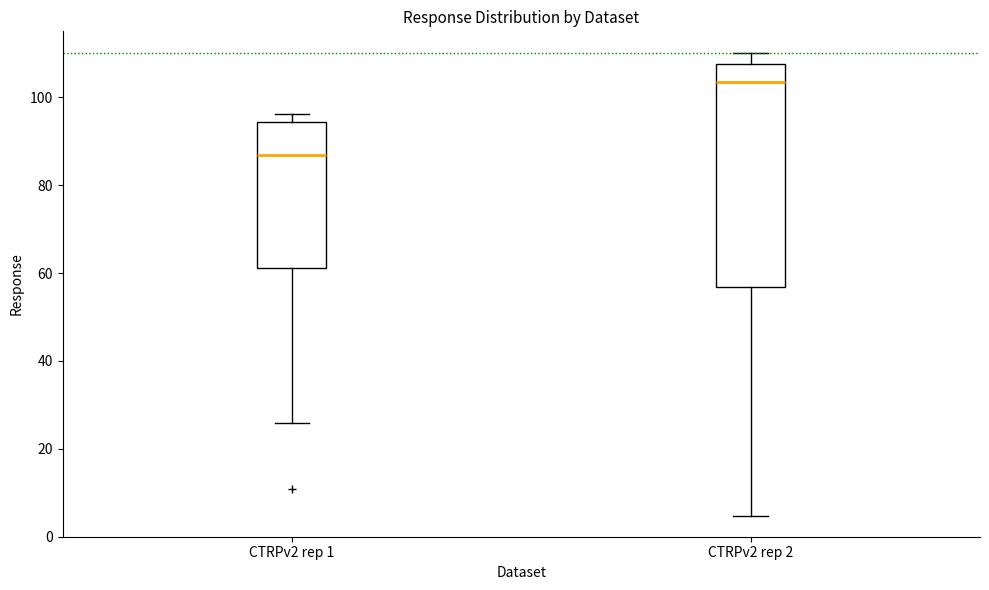

Which box is the tallest, from its lower edge to its upper edge?

CTRPv2 rep 2